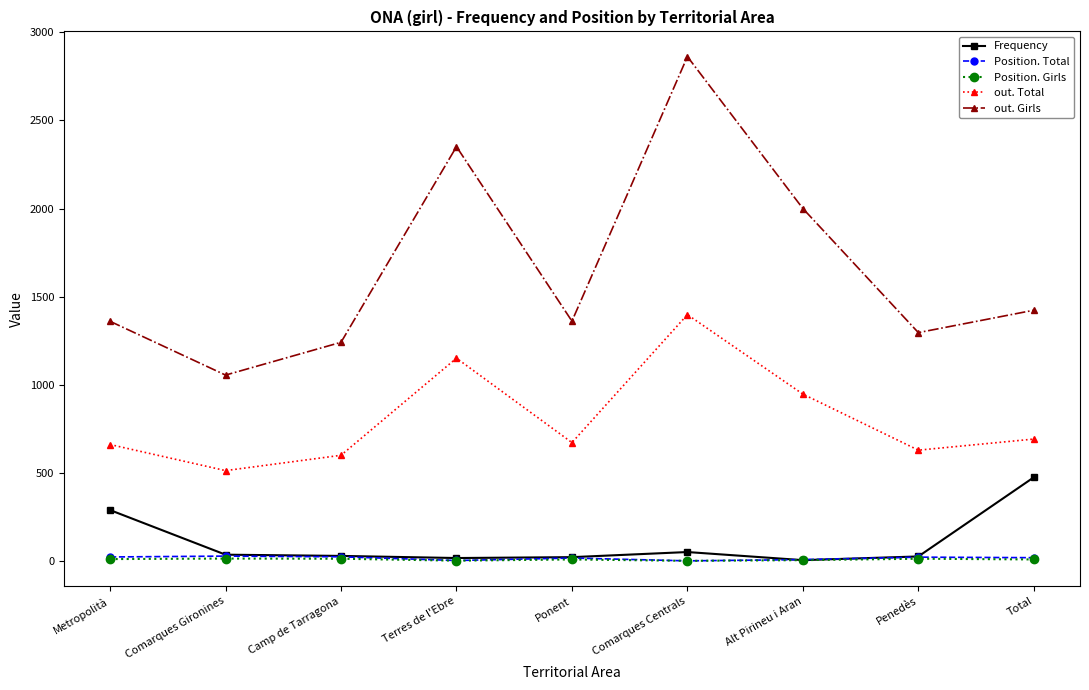

True or false: Position. Total and out. Girls cross at least once.

False